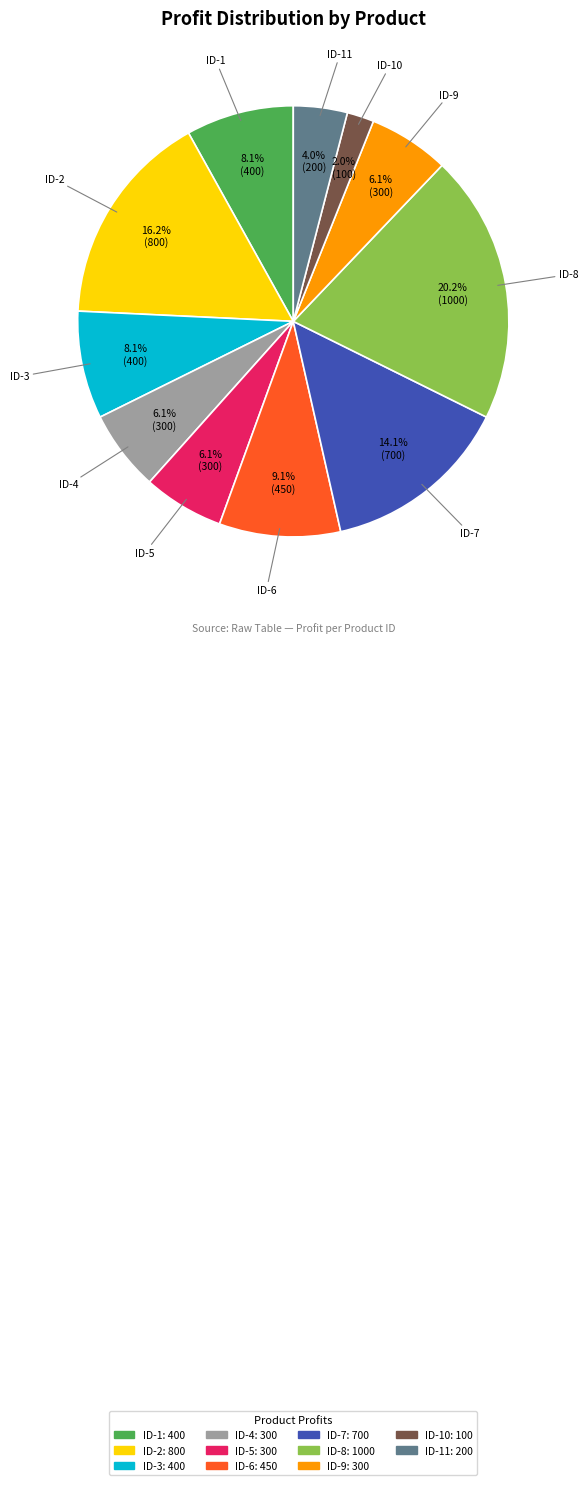

True or false: ID-7 accounts for 26% of the total.

False